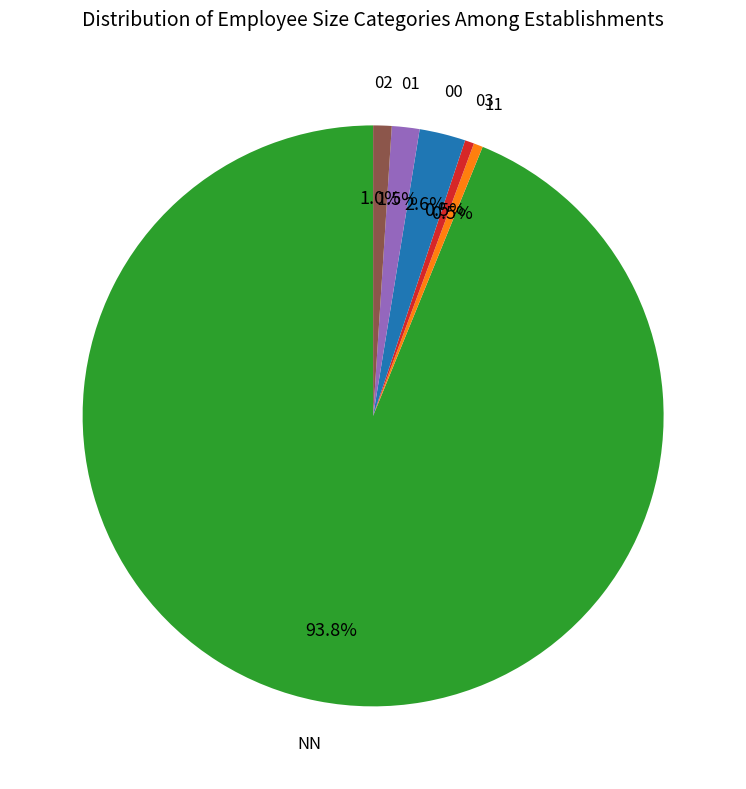

To the nearest percent, what portion does 02 represent?

1%